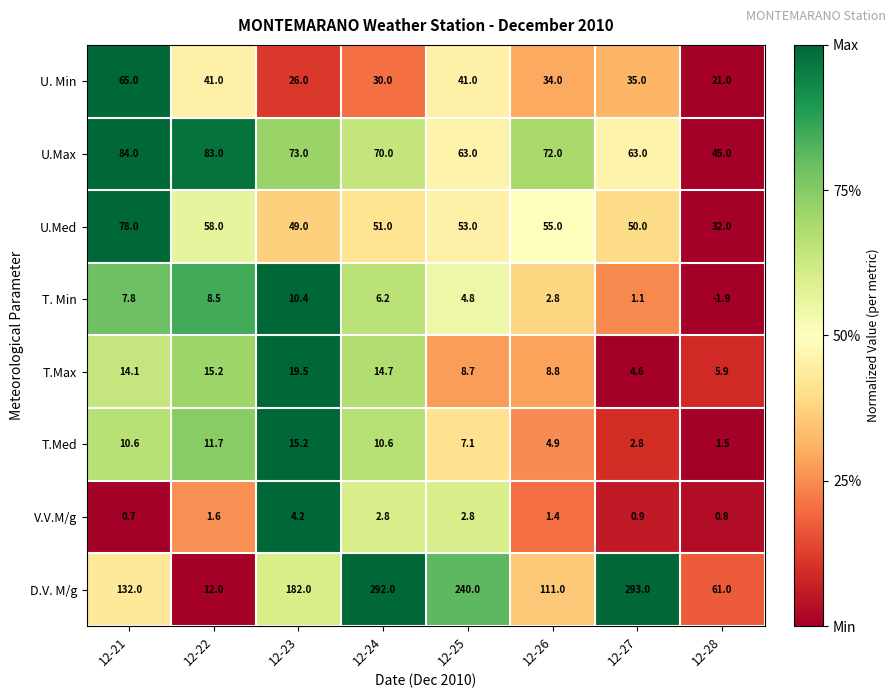

What is the total value across all series at 12-26?

289.9